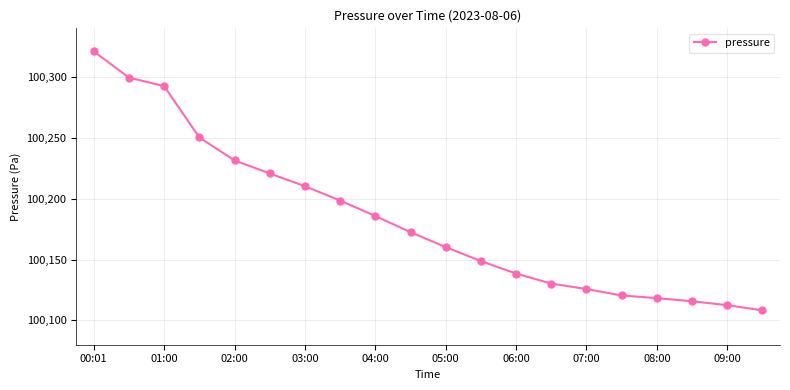

What is the sum of all values?

2003661.4